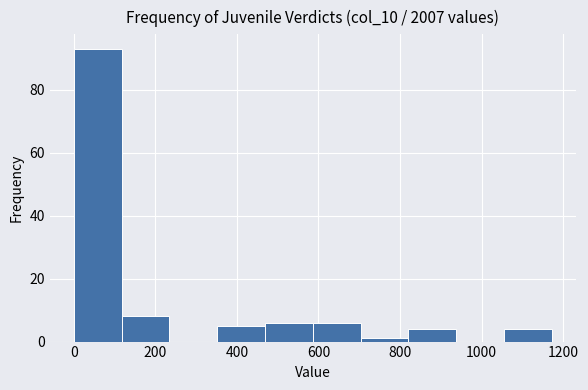

Which range on the x-axis has the tallest bar?

0 to 120